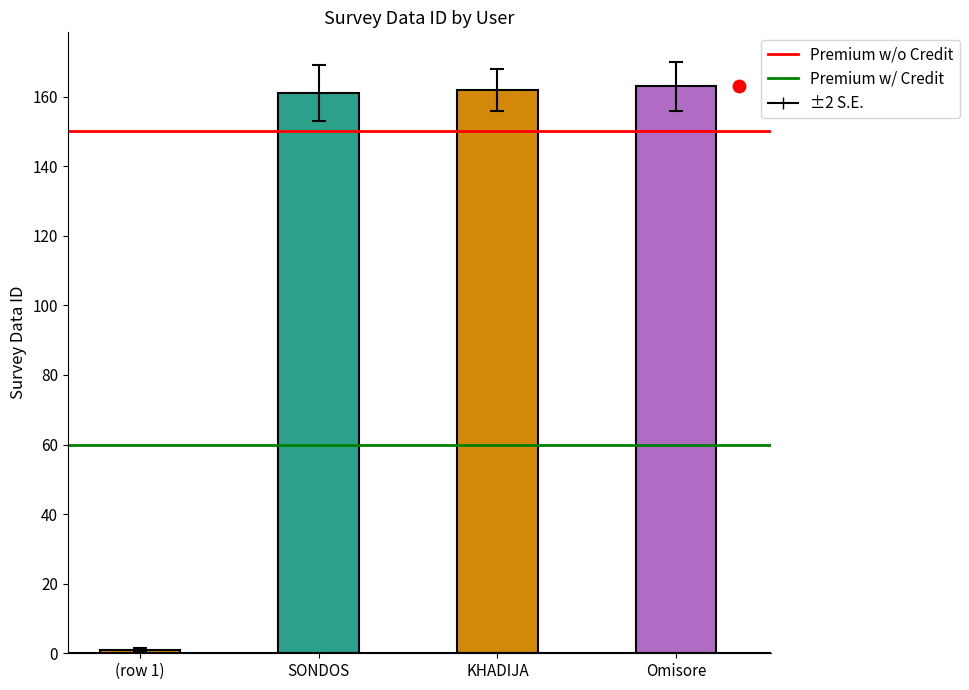

What is the change in value from KHADIJA to Omisore?

+1